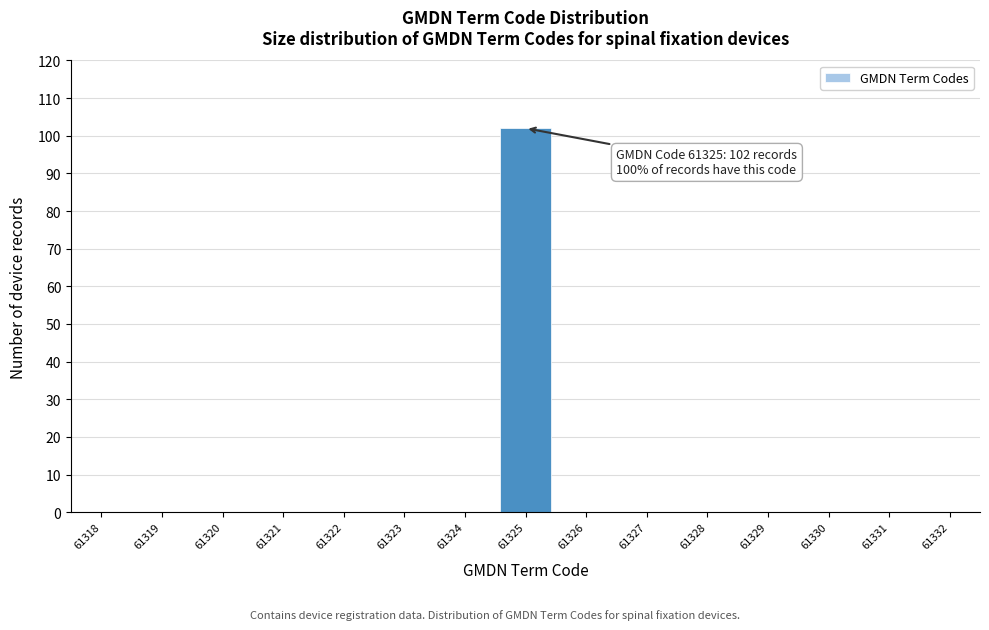

Reading right to left, list all the values displayed in this chart.

61332=0	61331=0	61330=0	61329=0	61328=0	61327=0	61326=0	61325=102	61324=0	61323=0	61322=0	61321=0	61320=0	61319=0	61318=0